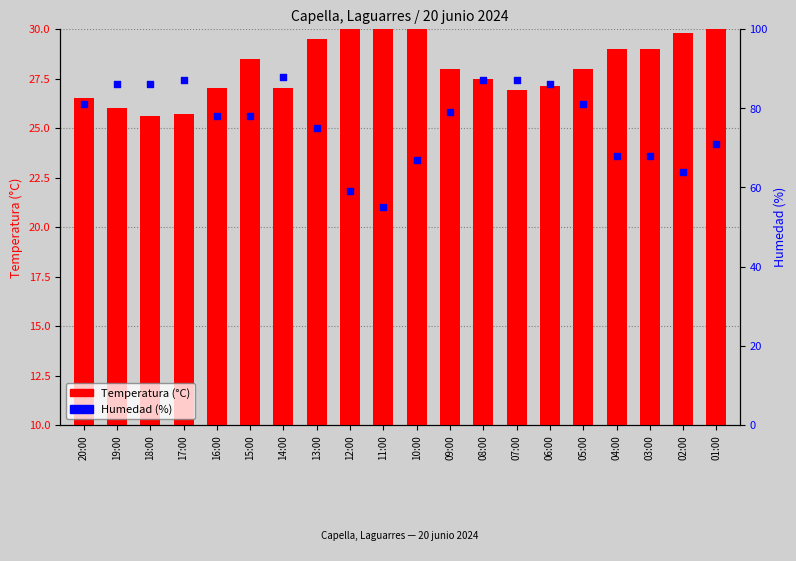

Which series contains the highest Y value?

Humedad